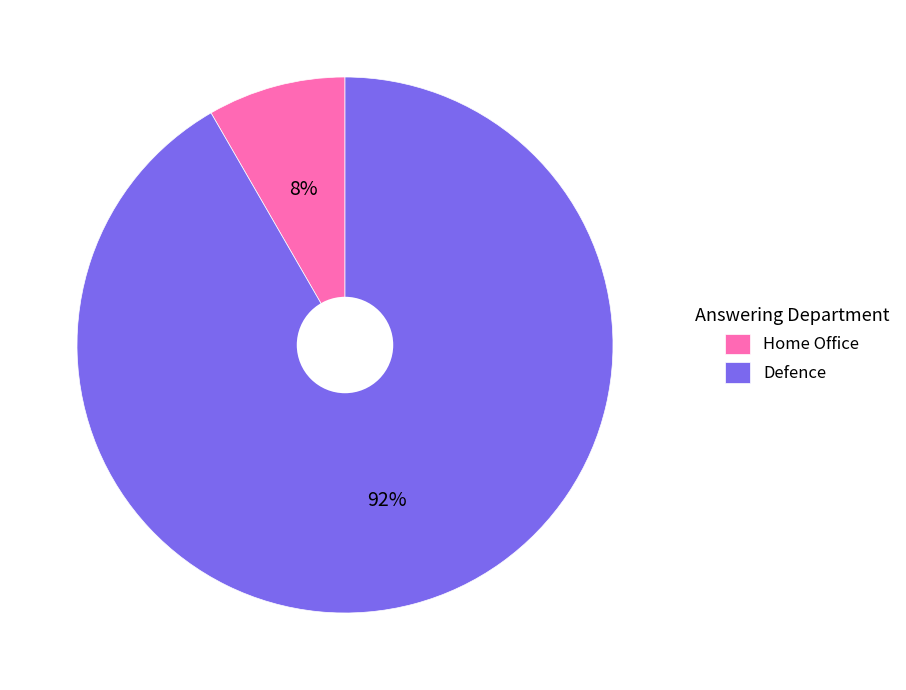

To the nearest percent, what is the average slice percentage?

50%